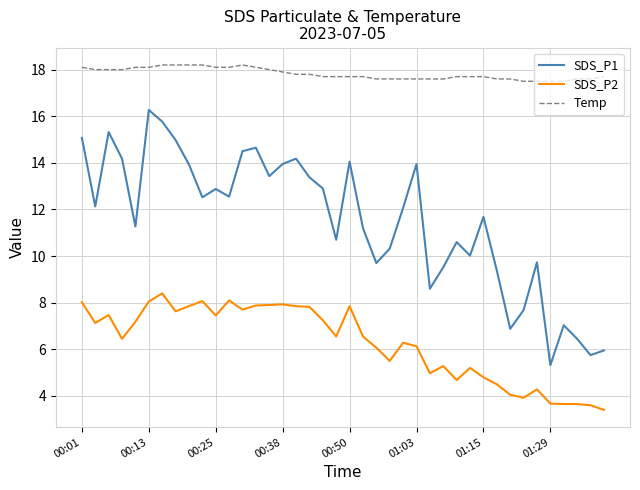

Does the chart have visible grid lines?

Yes